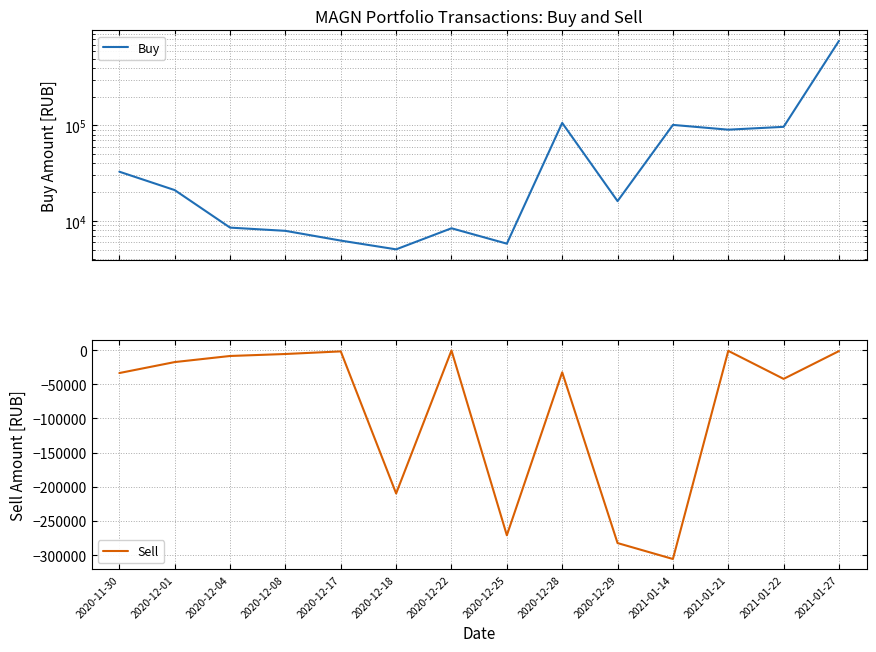

What is the sum of the Buy values at 2021-01-27 and 2020-12-25?

772741.5